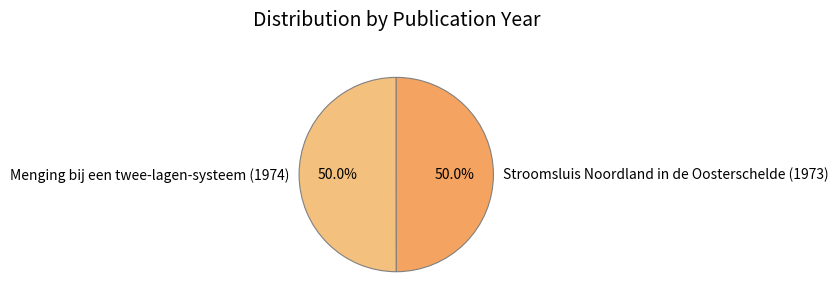

To the nearest percent, what is the average slice percentage?

50%